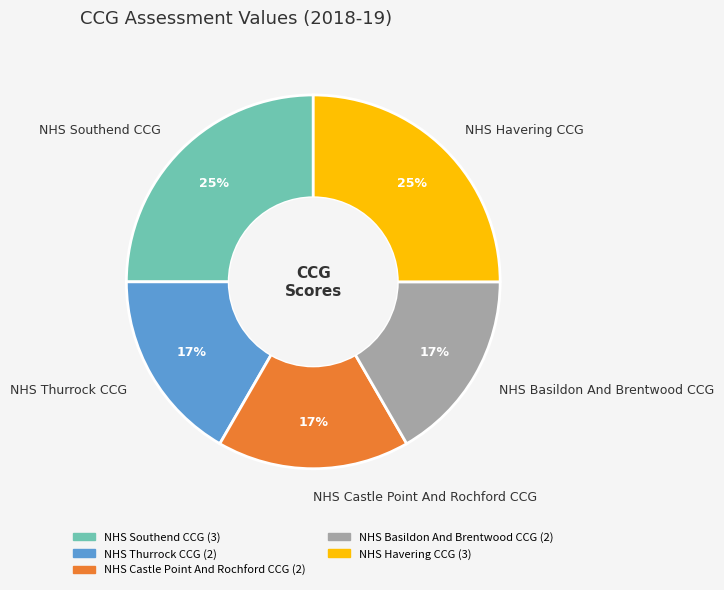

To the nearest percent, what portion does NHS Thurrock CCG represent?

17%